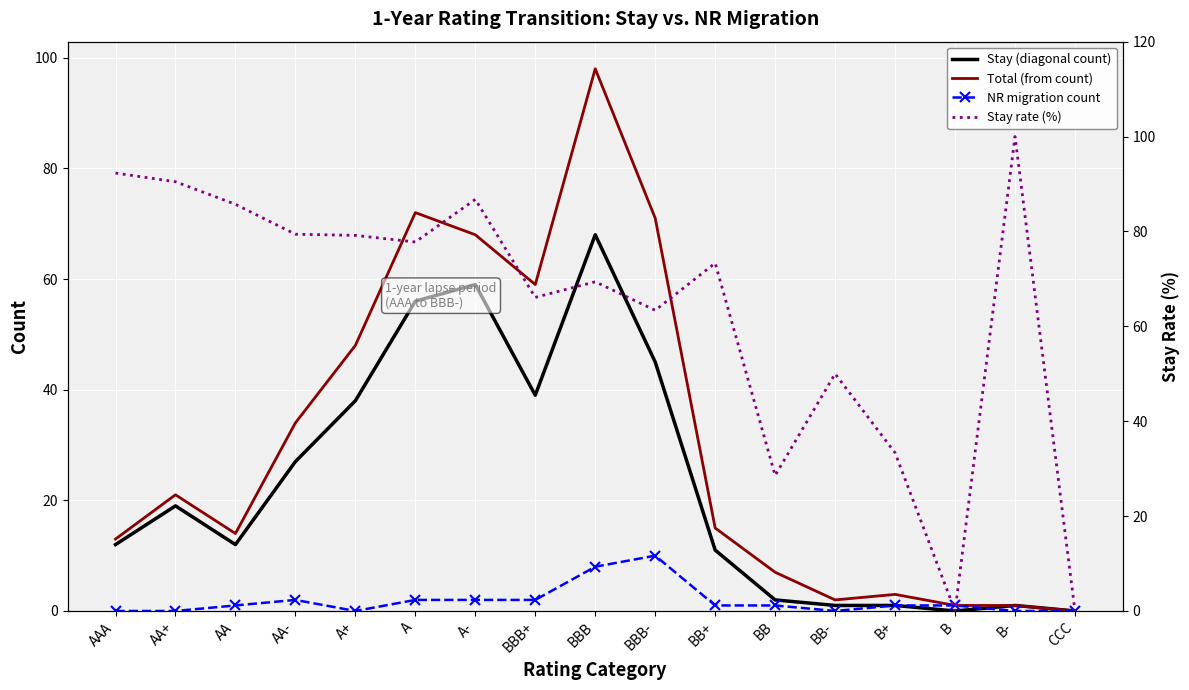

True or false: Total (from count) and NR migration count intersect in this chart.

False